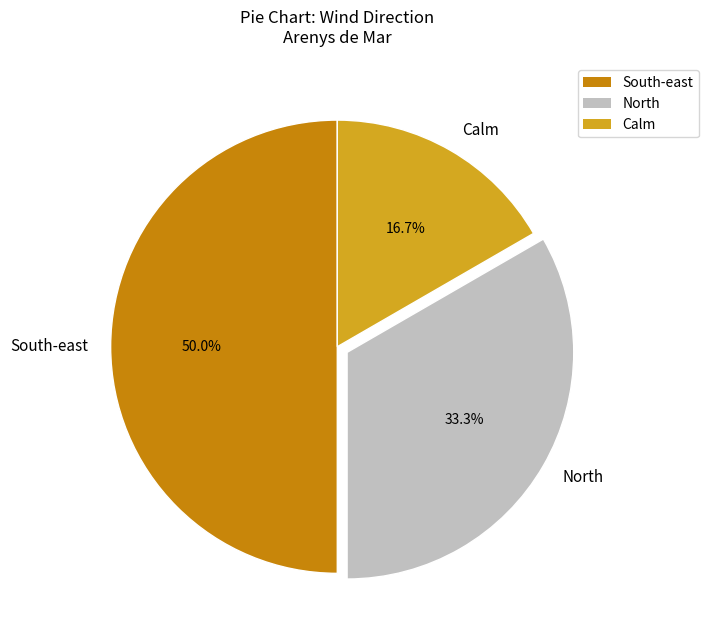

Which category has the smallest portion of the pie?

Calm